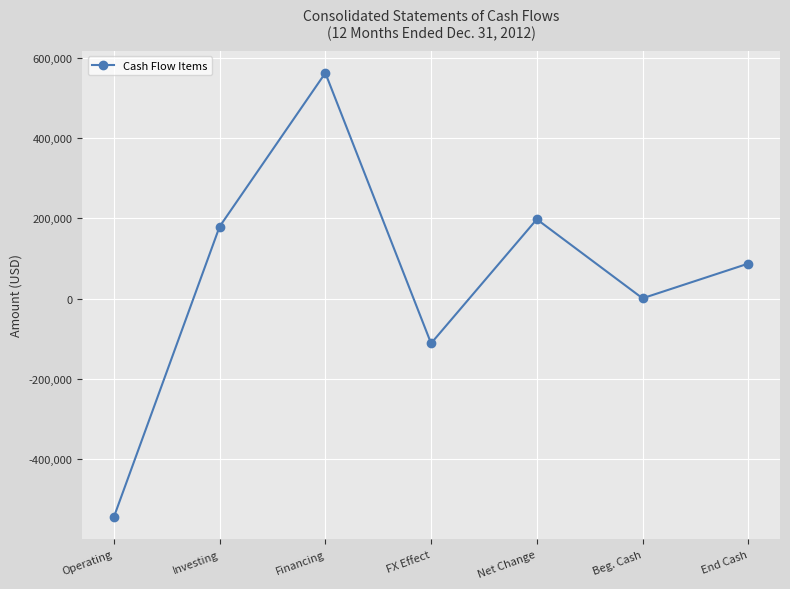

Which label corresponds to the largest value in the chart?

Financing